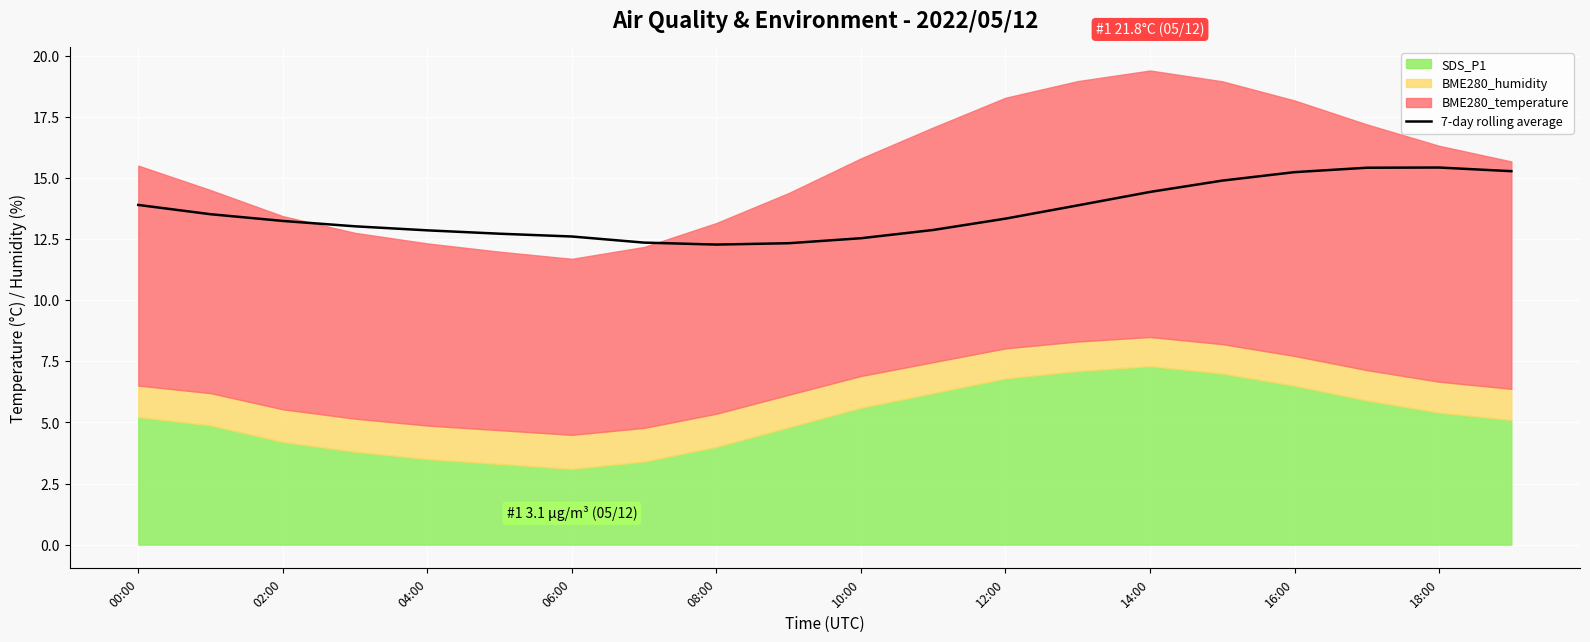

What is the highest value of the 7-day rolling average series?

15.4